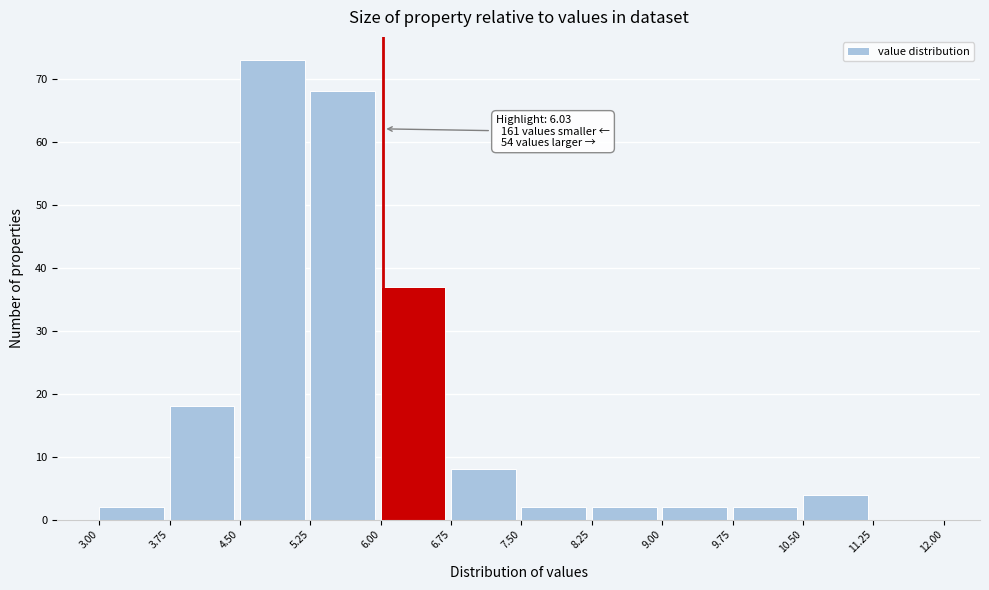

Which range on the x-axis has the tallest bar?

4.50 to 5.25